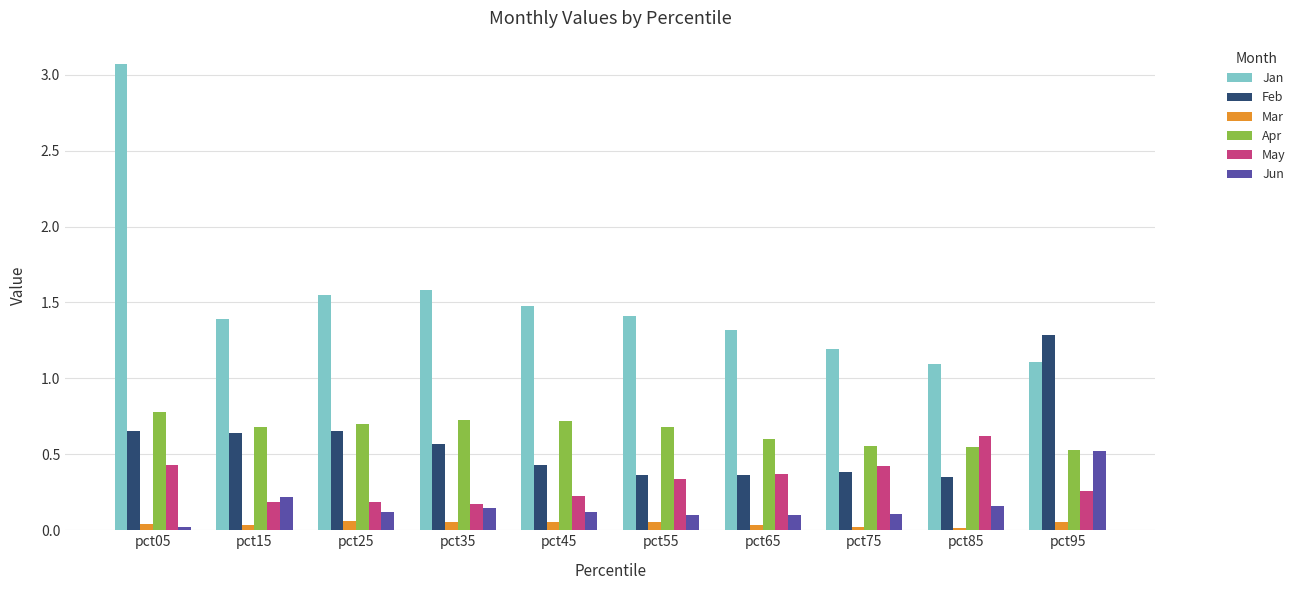

How many distinct data groups are displayed?

6